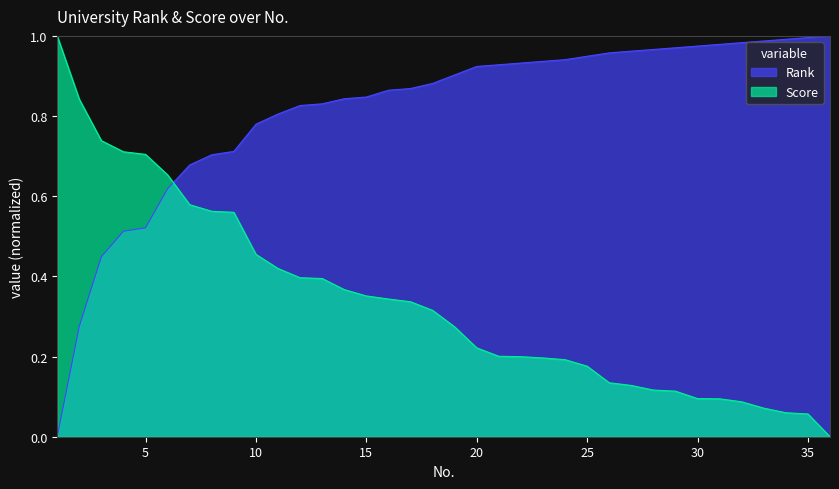

True or false: Rank has a value of 1.3 at 26.

False